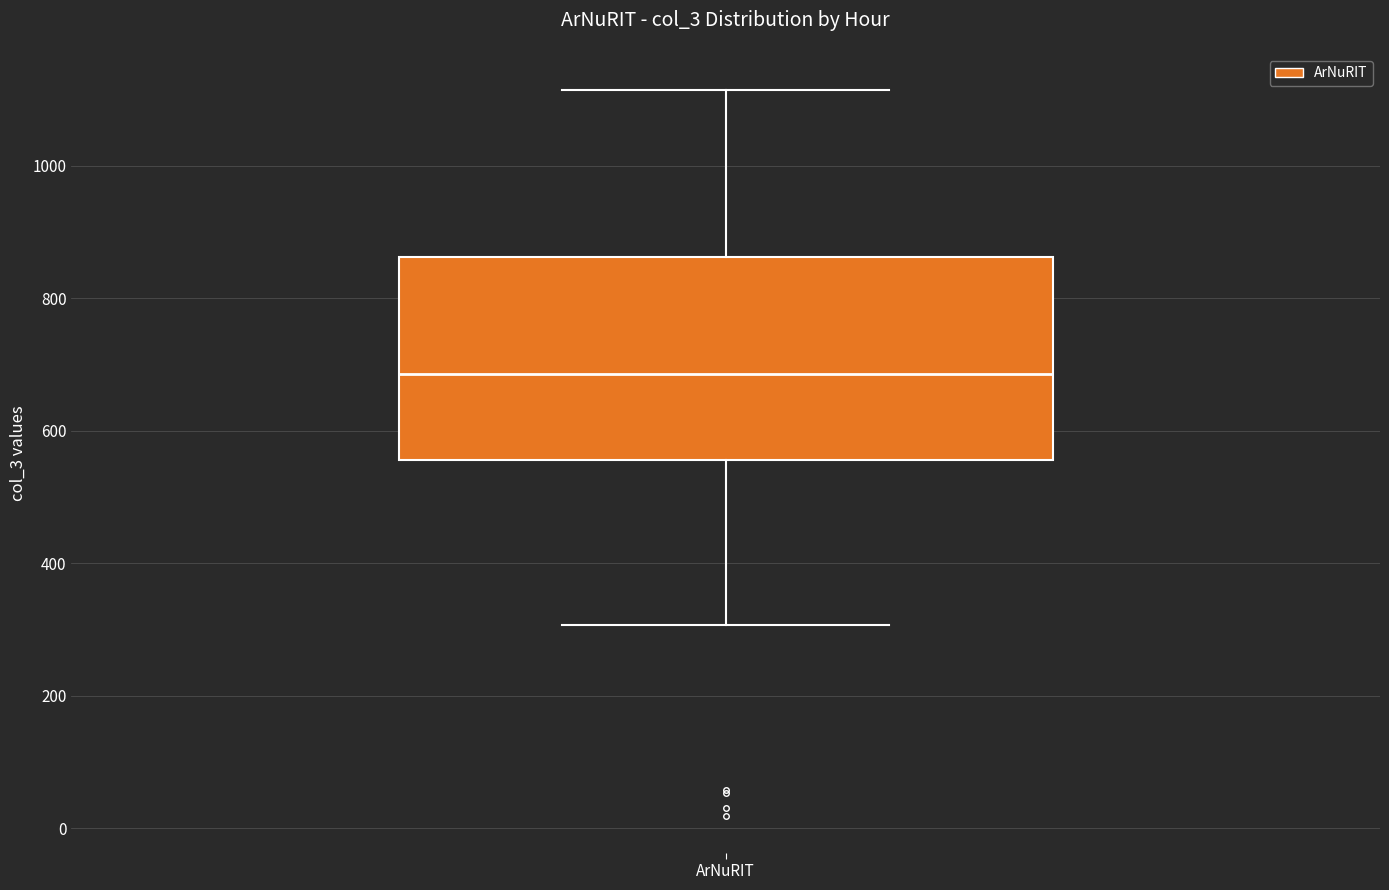

Transcribe this box plot: give where the median line is, the range the box spans, and where the two whiskers end, as read against the y-axis. The values are not printed on the chart, so give them approximately, as read against the axis.

median 680, box 560 to 860, whiskers 300 to 1120